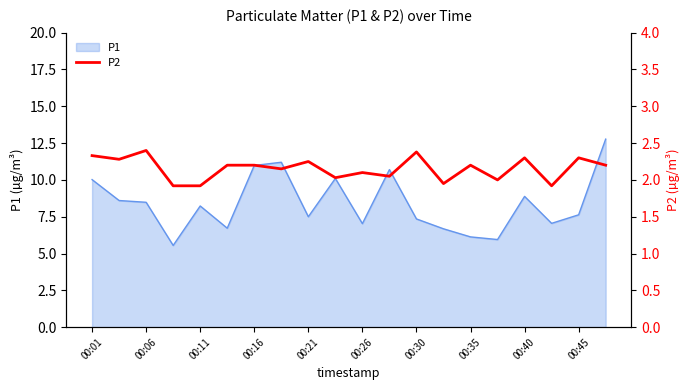

The P1 series shows 12.2 at 00:11. True or false?

False